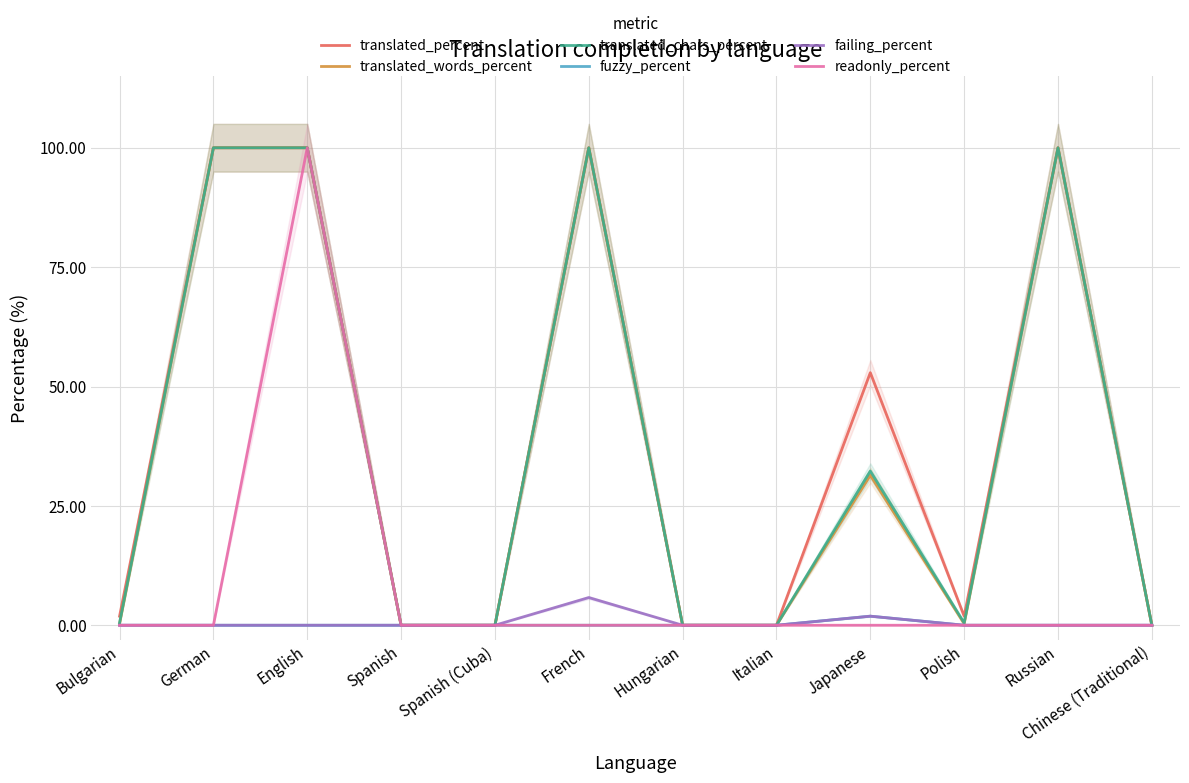

Does the chart display data point markers on the line(s)?

No